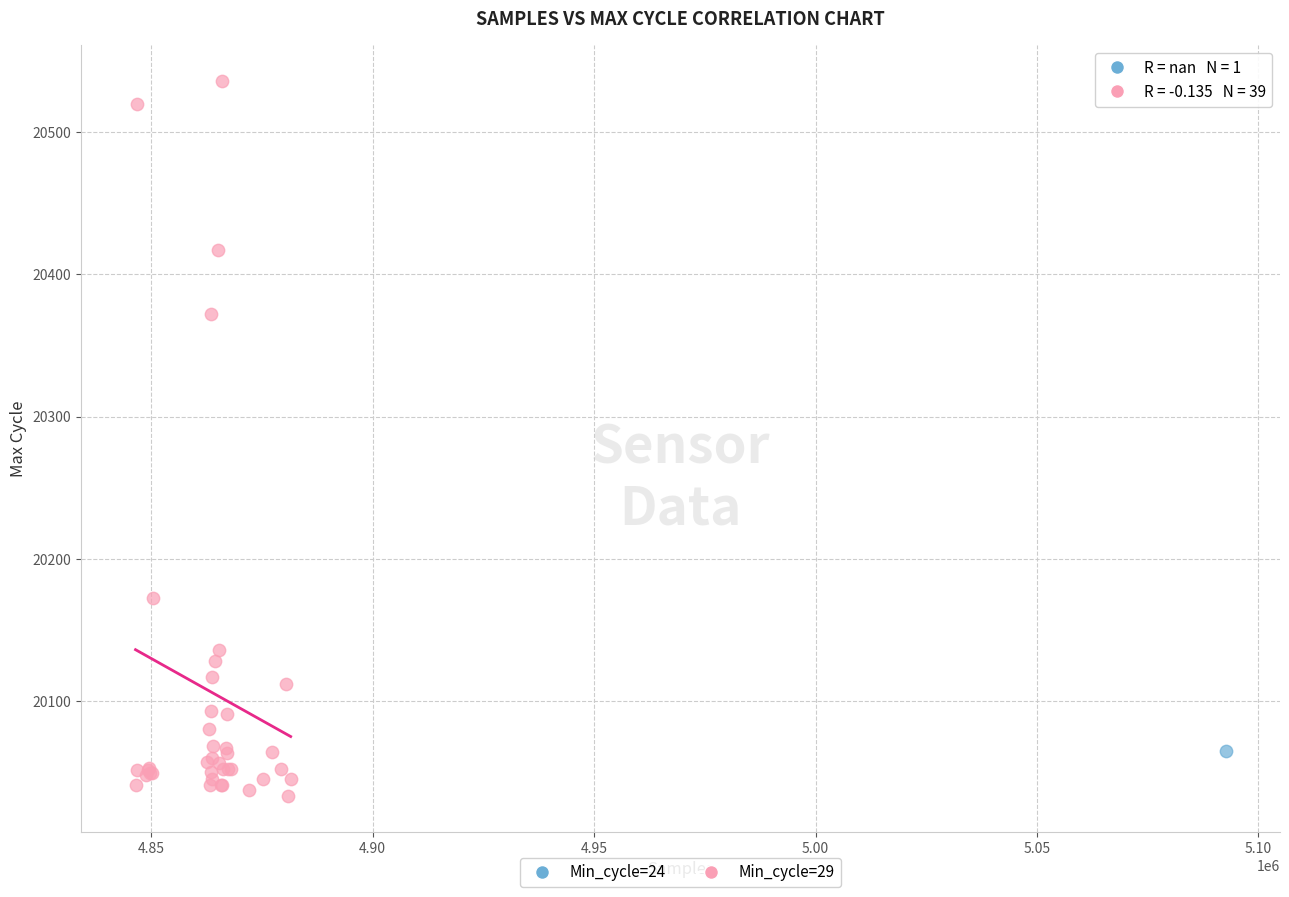

What are all the series names shown in the legend?

Min_cycle=24, Min_cycle=29